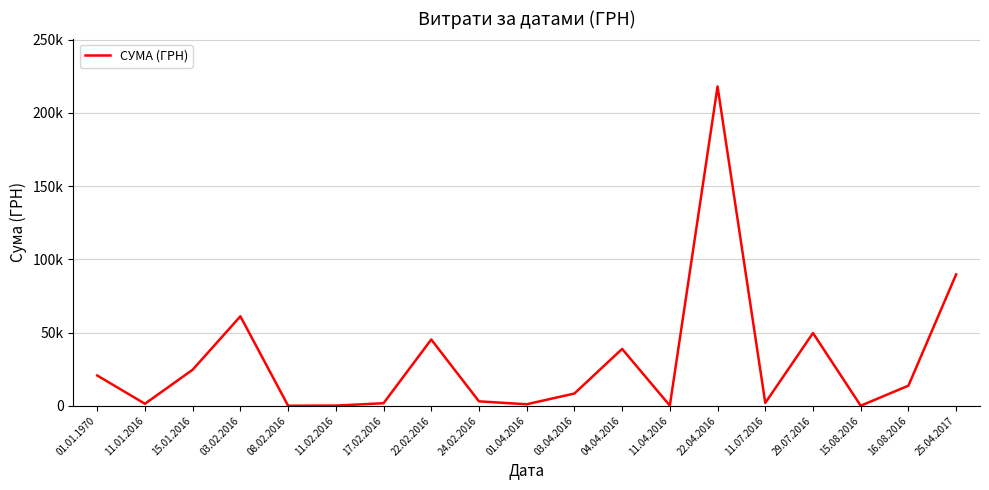

The chart shows a value of 1011.0 at 01.04.2016. True or false?

True